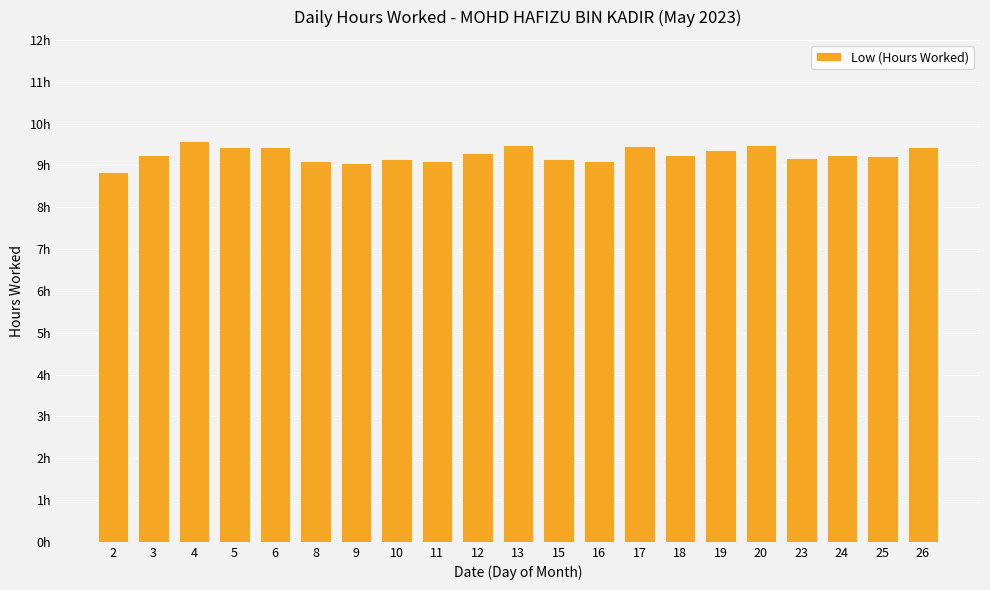

What is the maximum value shown in the chart?

9.6